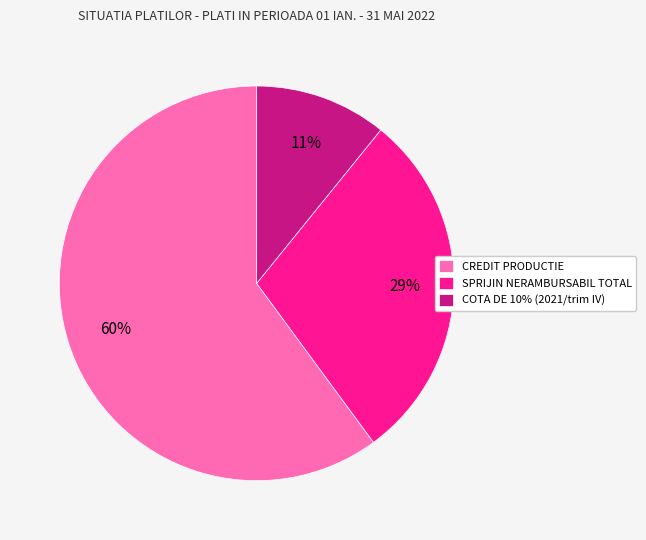

What is the smallest slice in the pie chart?

COTA DE 10% (2021/trim IV)